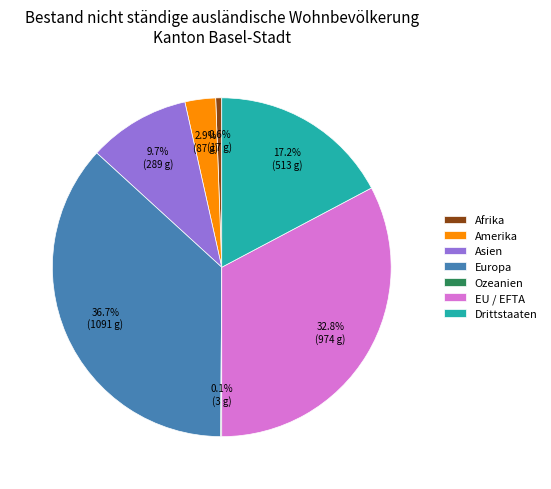

Does any single category account for the majority?

No